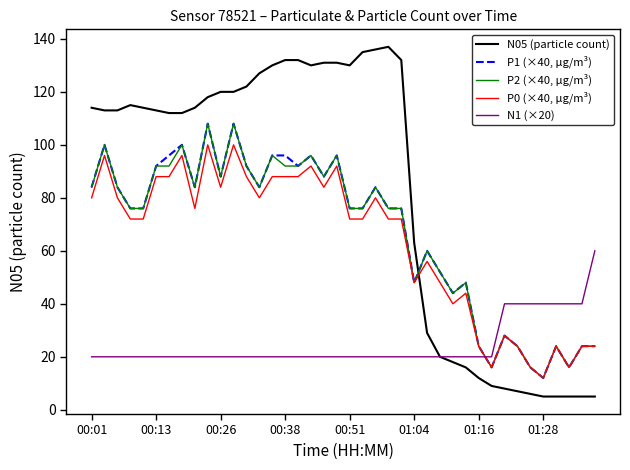

Which series has the widest spread of values?

N05 (particle count)